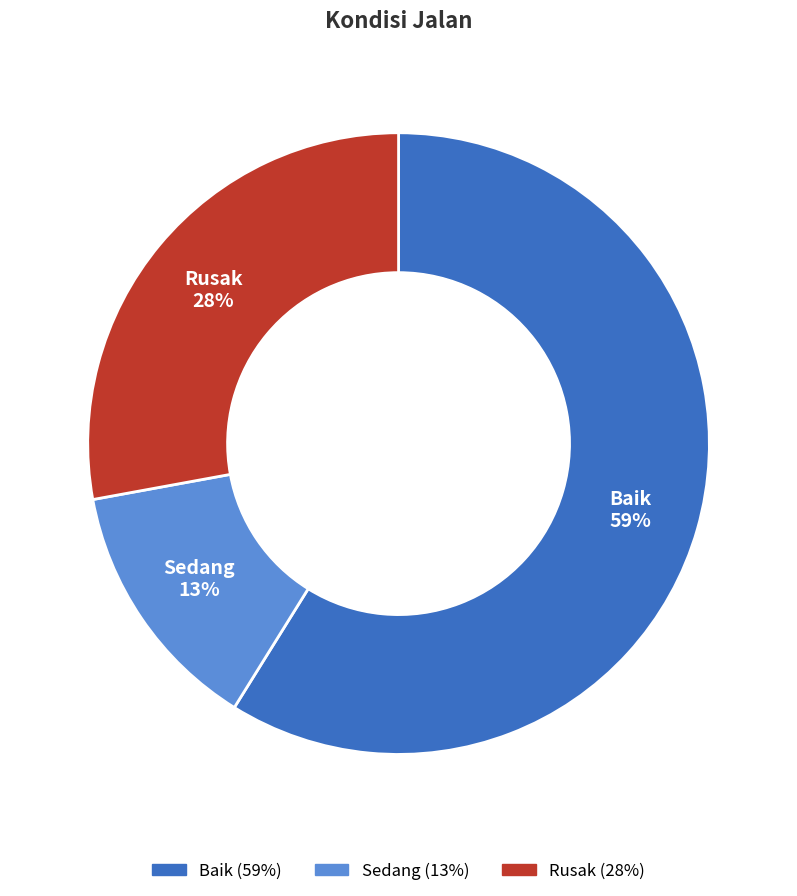

Is there a majority slice in this chart?

Yes